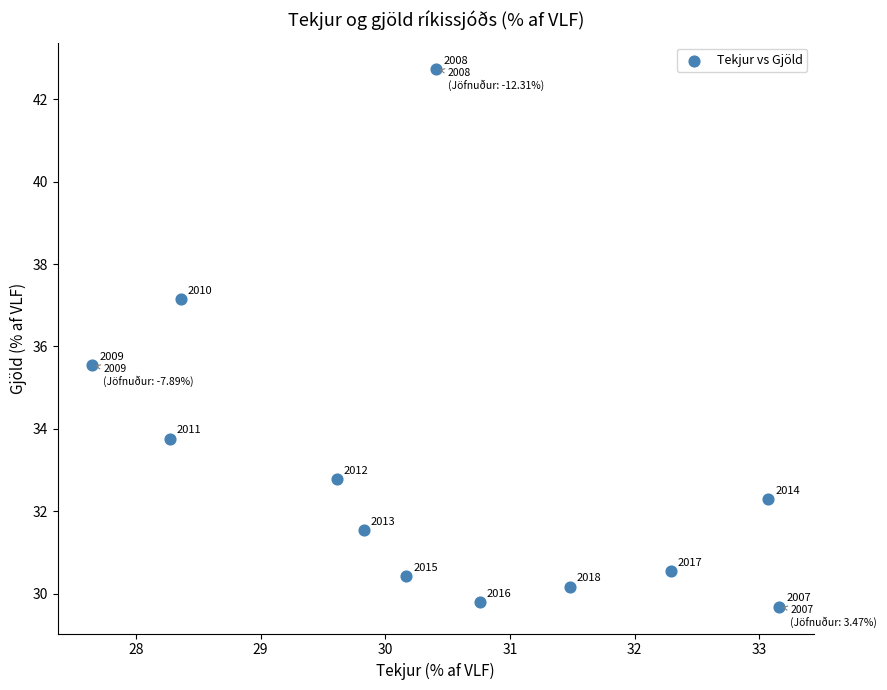

What is the range of Y values (max minus min)?

13.0